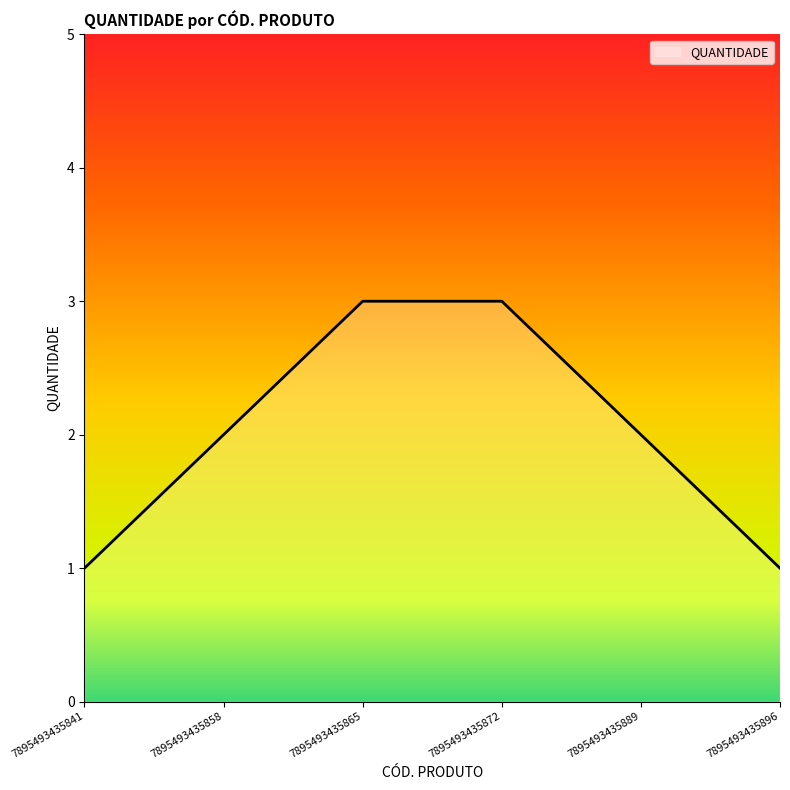

How many series are shown in this chart?

1